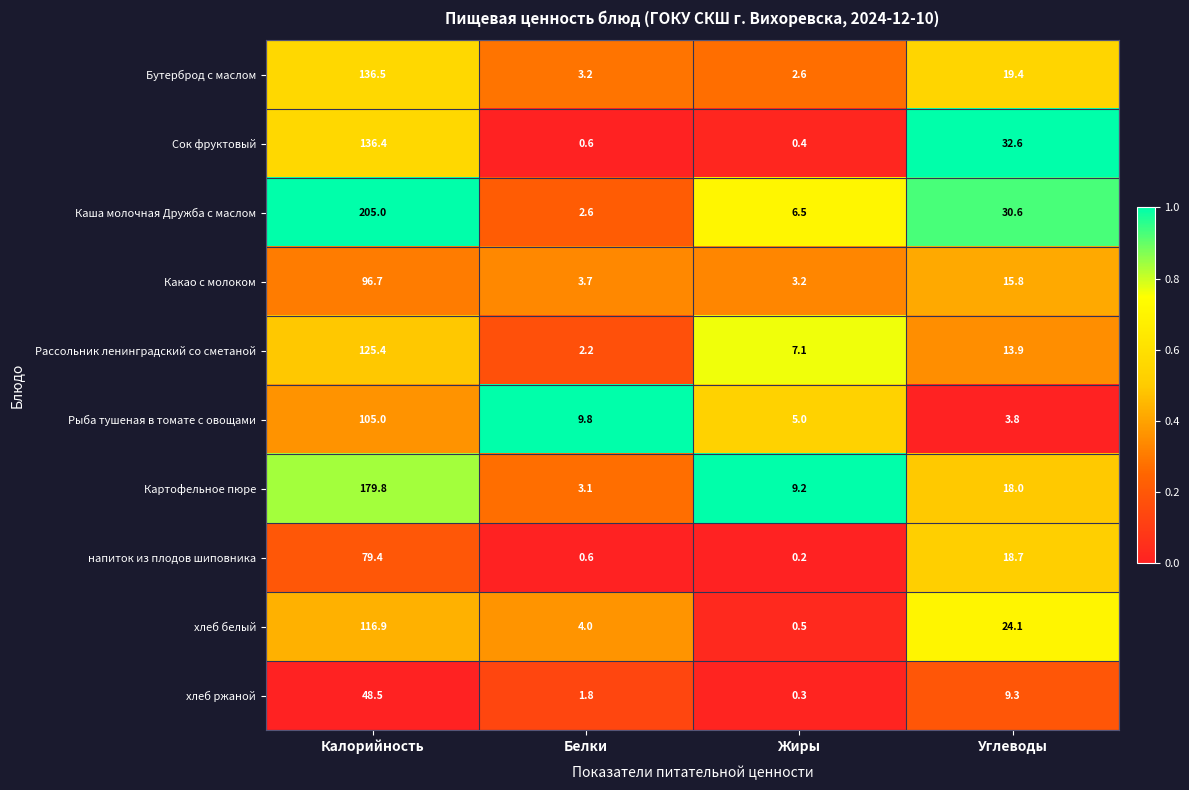

What is the difference between the maximum and second lowest values in the хлеб ржаной series?

46.7